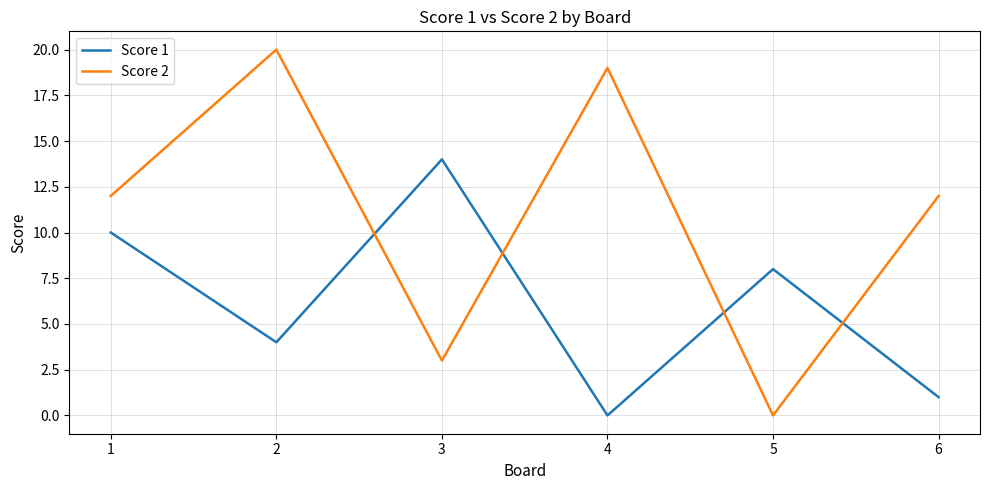

After their last crossing, which series has the higher values: Score 1 or Score 2?

Score 2